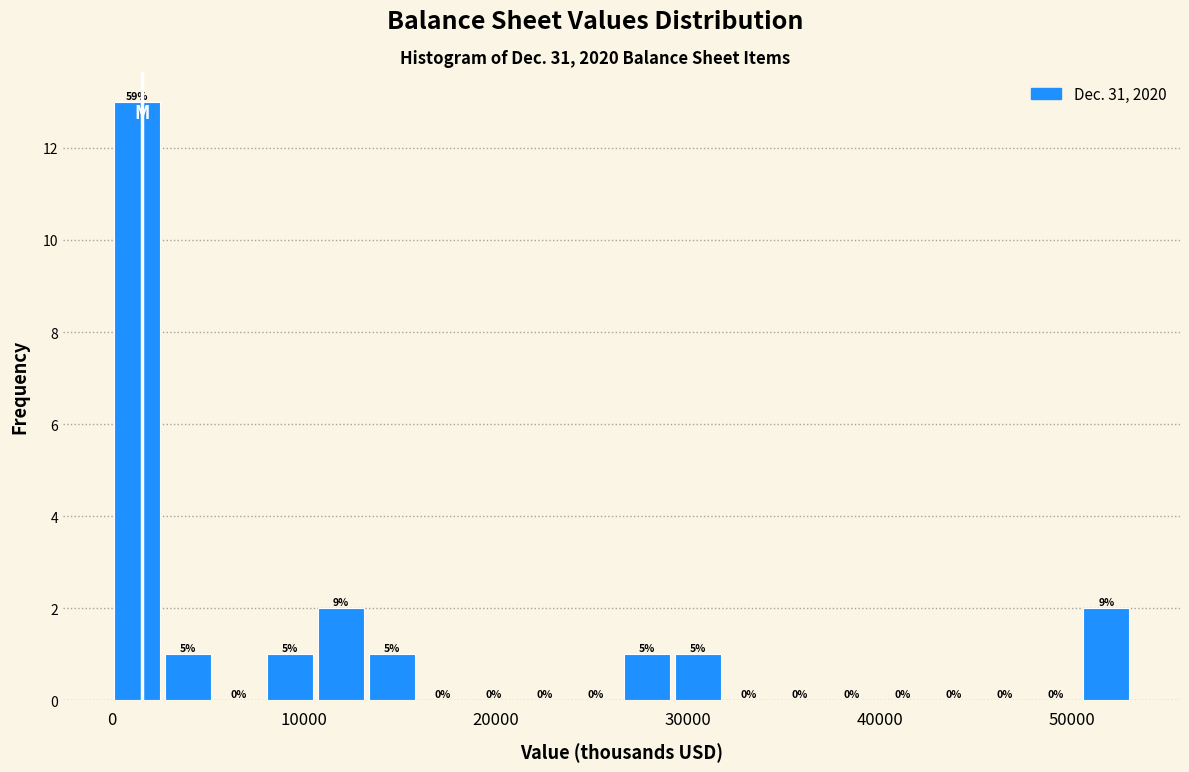

Around what value on the x-axis is the tallest bar? Give the approximate position of its centre, as read against the axis.

1000